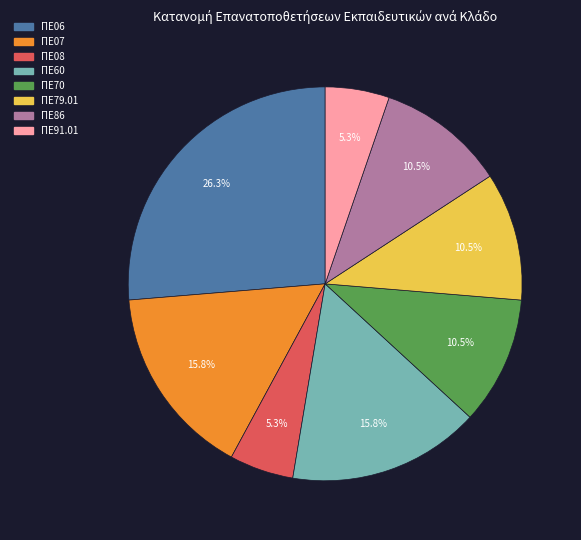

Which slice is the largest?

ΠΕ06